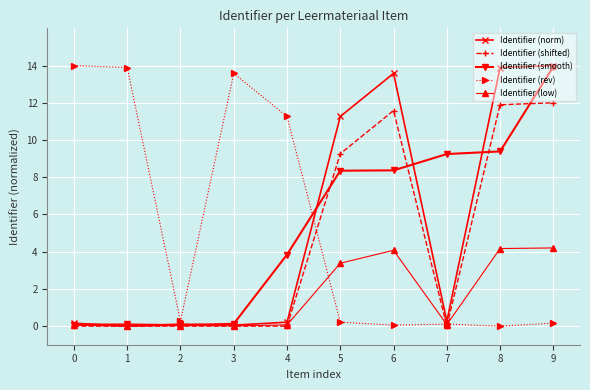

Which series changed the most between 4 and 6?

Identifier (norm)